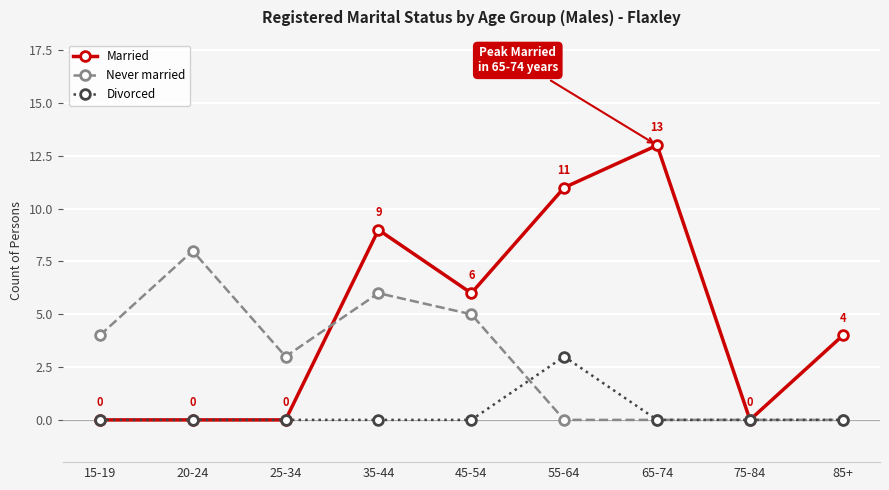

What position from the right is 45-54?

5